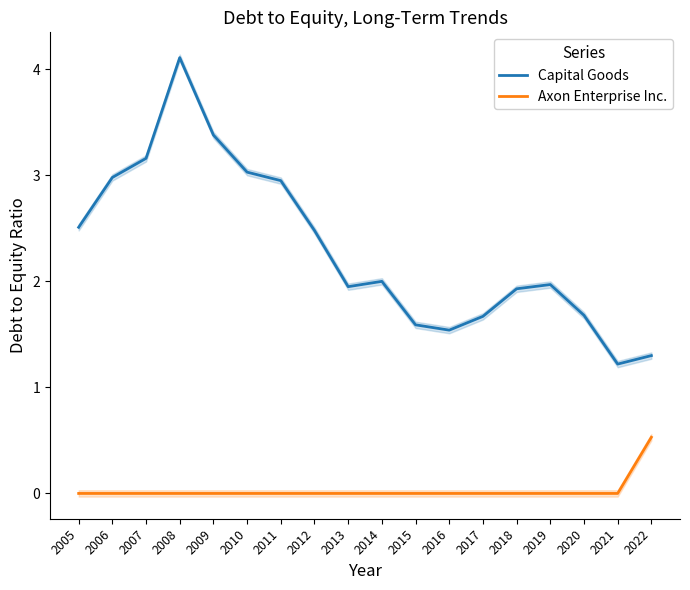

True or false: Axon Enterprise Inc. and Capital Goods intersect in this chart.

False